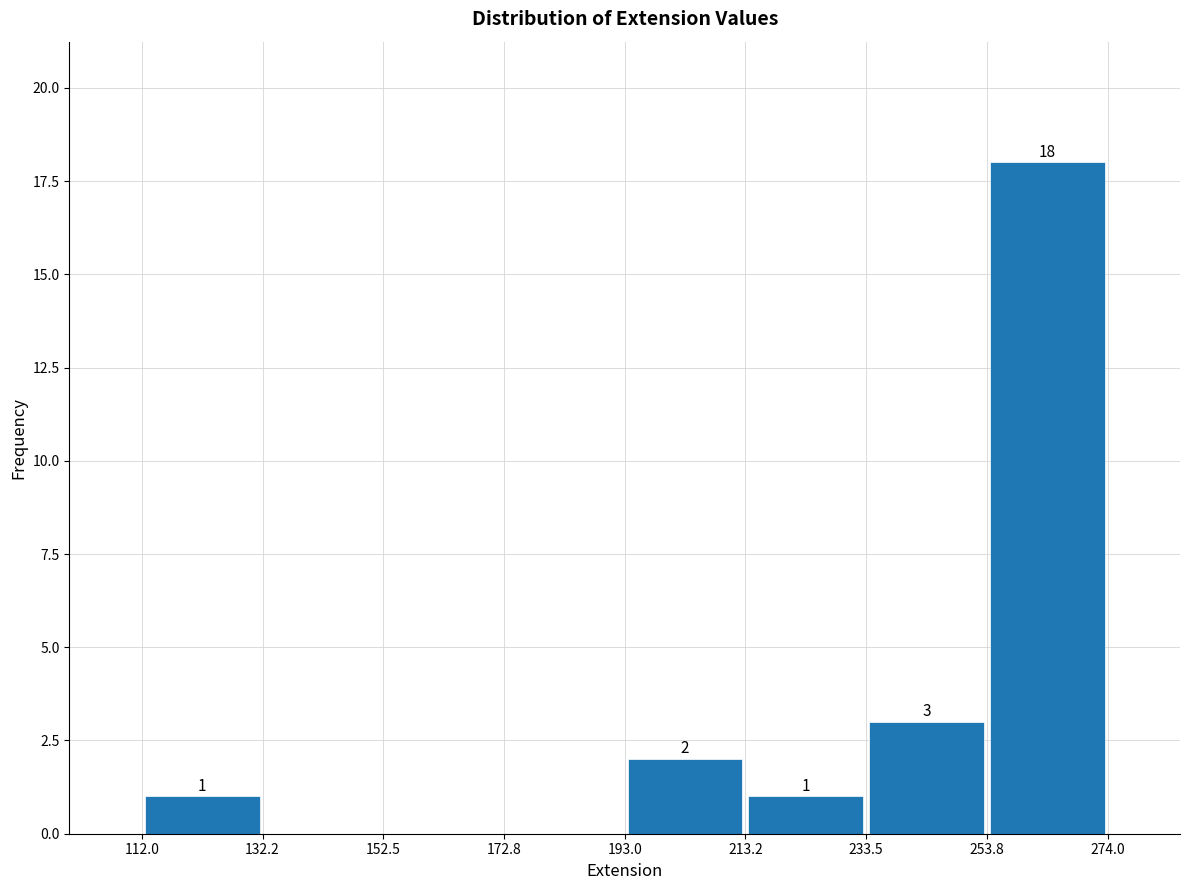

Over which range of the x-axis is the bar tallest?

253.8 to 274.0